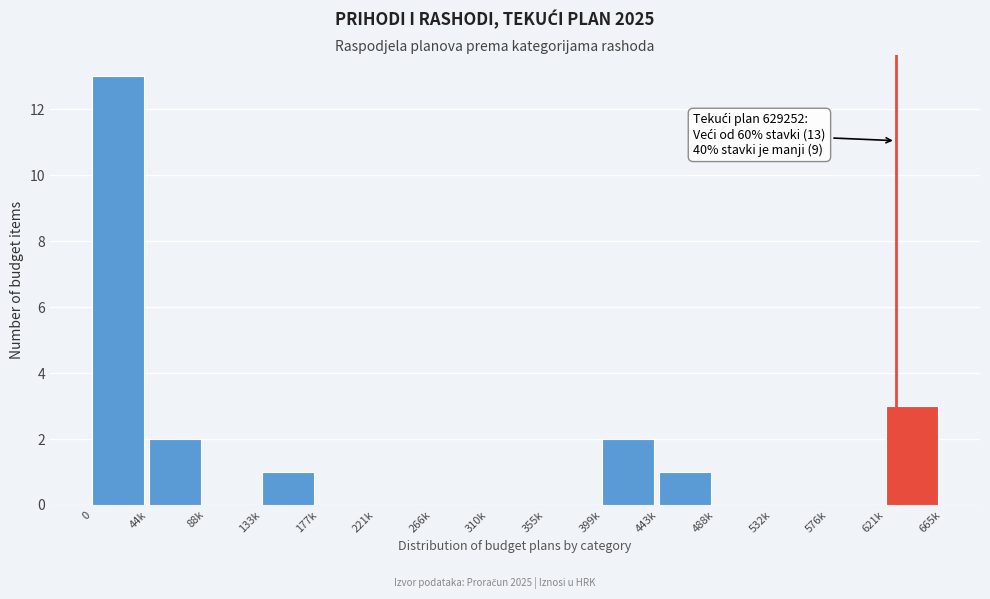

Reading left to right, extract all data points from this chart.

0=13	44k=2	88k=0	133k=1	177k=0	221k=0	266k=0	310k=0	355k=0	399k=2	443k=1	488k=0	532k=0	576k=0	621k=3